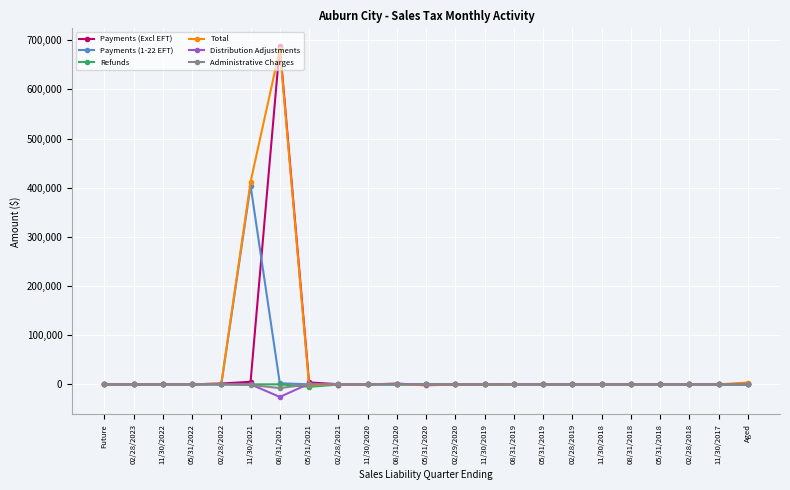

At which category is the sum across all series the highest?

08/31/2021